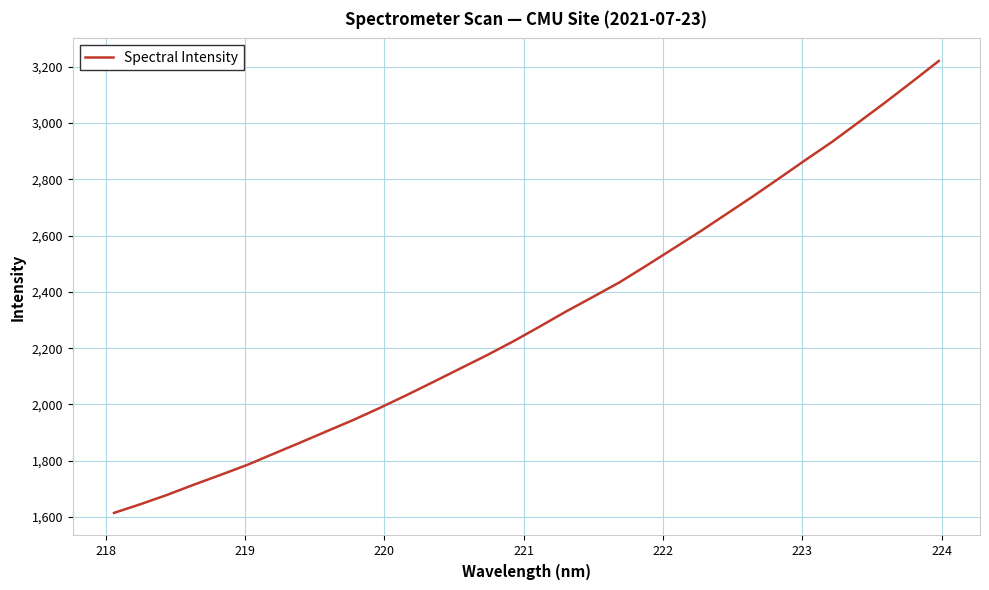

What is the difference between the maximum and minimum values?

1606.2